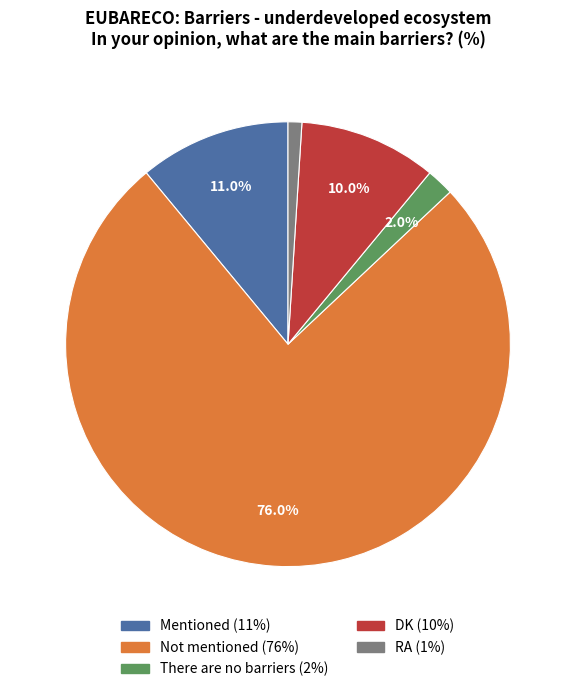

Rank the categories by value from lowest to highest.

RA, There are no barriers, DK, Mentioned, Not mentioned